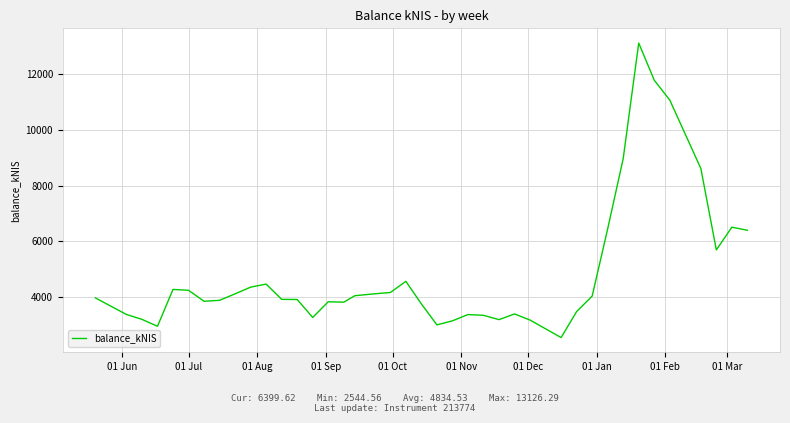

What is the maximum value shown in the chart?

13126.3